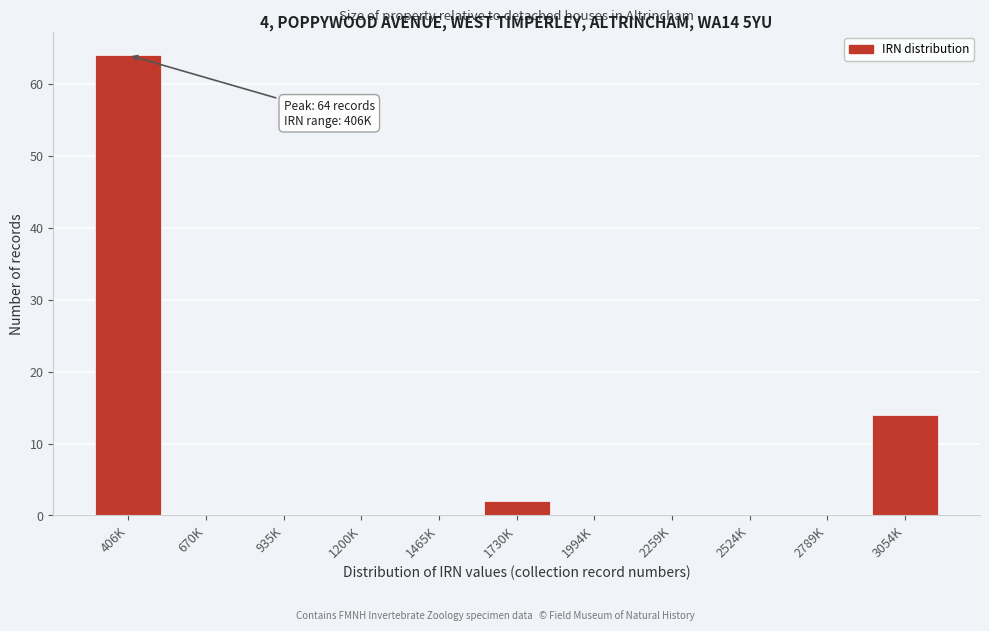

Reading left to right, list all the values displayed in this chart.

406K=64	670K=0	935K=0	1200K=0	1465K=0	1730K=2	1994K=0	2259K=0	2524K=0	2789K=0	3054K=14